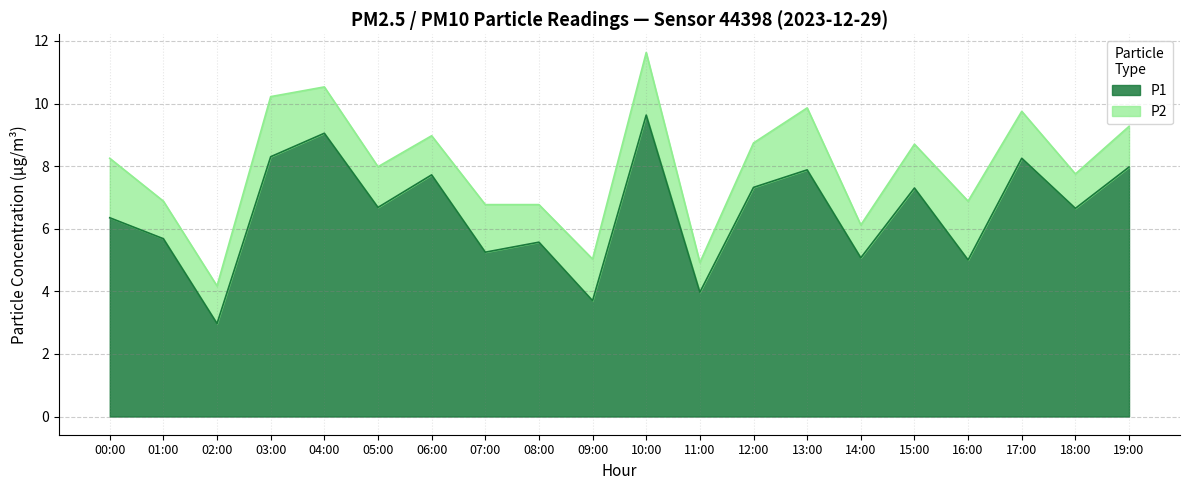

The chart shows a value of 7.9 at 14:00. True or false?

False